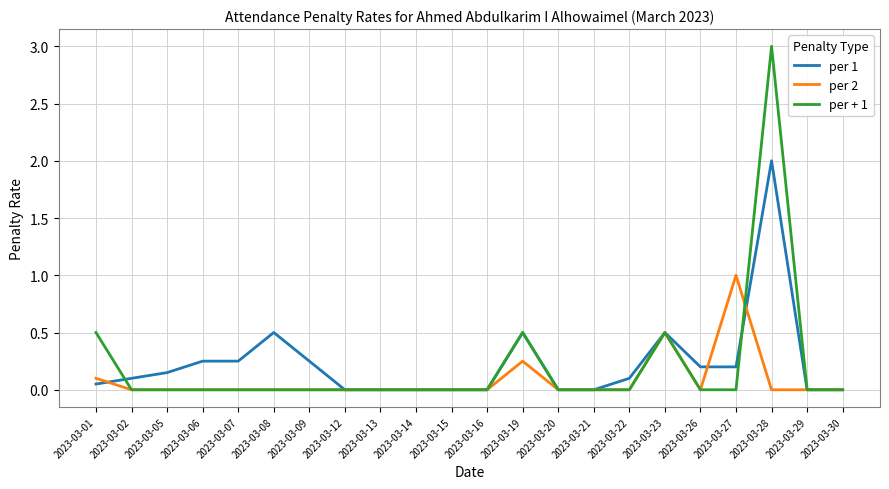

Which series changed the most between 2023-03-27 and 2023-03-29?

per 2